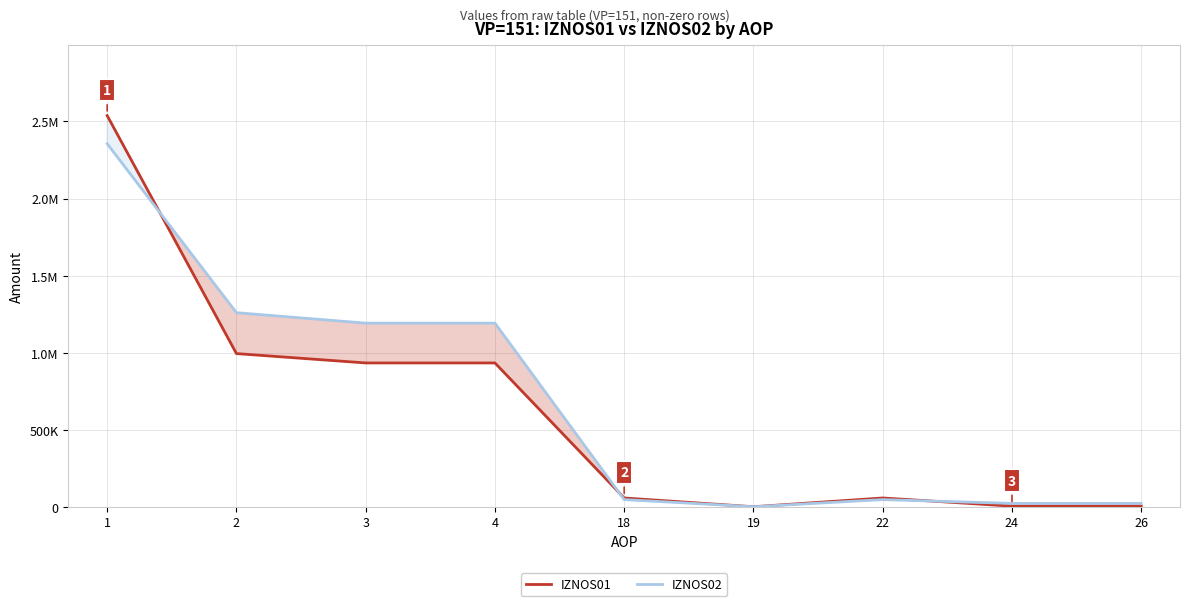

What is the sum of the IZNOS01 values at 2 and 19?

993853.3